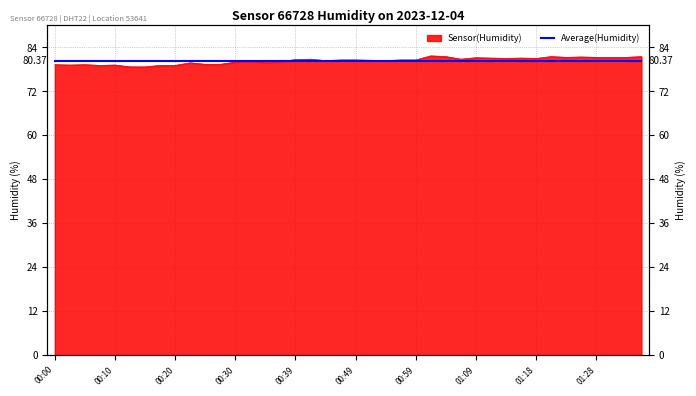

Reading left to right, what are all the values shown in this chart?

00:00=79.3	00:03=79.2	00:05=79.3	00:08=79.1	00:10=79.2	00:13=78.7	00:15=78.7	00:18=79.1	00:20=79.1	00:22=79.8	00:25=79.4	00:27=79.4	00:30=80.0	00:32=80.2	00:35=79.9	00:37=80.1	00:39=80.7	00:42=80.8	00:44=80.4	00:47=80.6	00:49=80.6	00:52=80.5	00:54=80.4	00:56=80.6	00:59=80.6	01:01=81.7	01:04=81.5	01:06=80.8	01:09=81.2	01:11=81.1	01:13=81.0	01:16=81.1	01:18=81.0	01:21=81.5	01:23=81.3	01:26=81.4	01:28=81.3	01:30=81.3	01:33=81.3	01:35=81.5